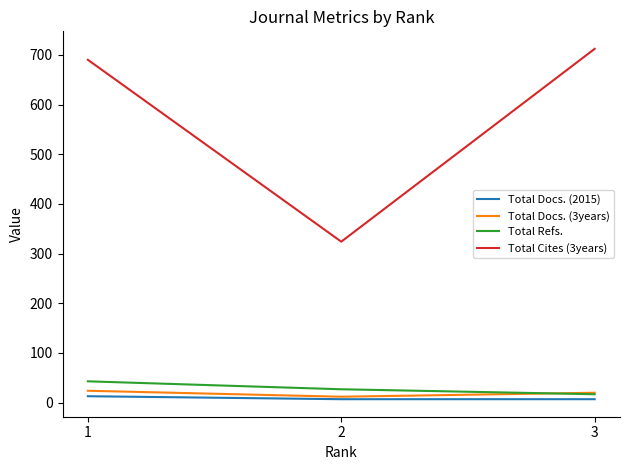

True or false: Total Docs. (3years) has a value of 12 at 2.

True